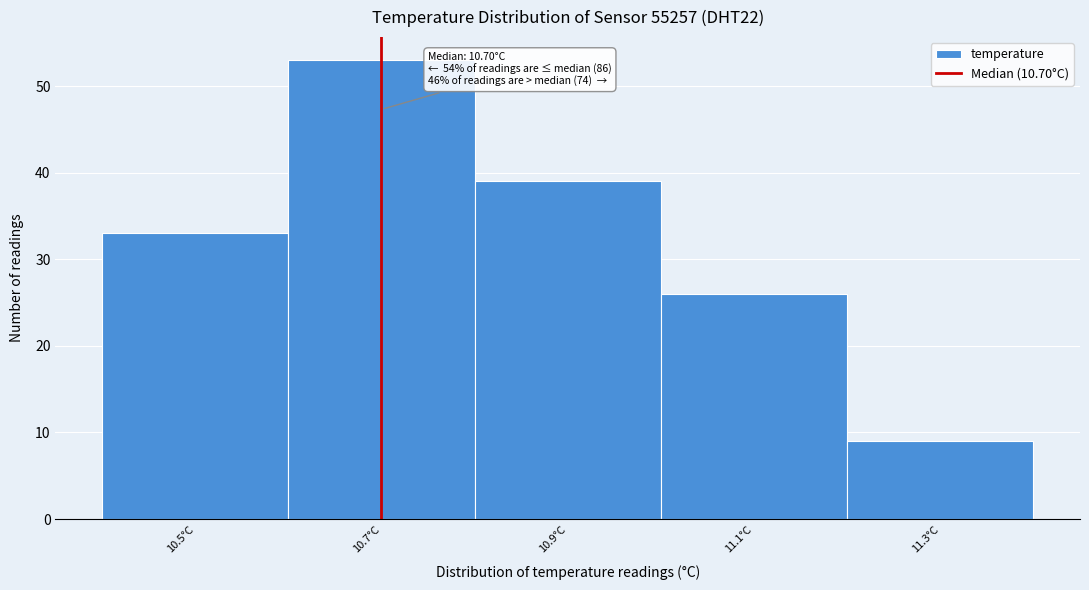

Which range on the x-axis has the tallest bar?

10.6 to 10.8